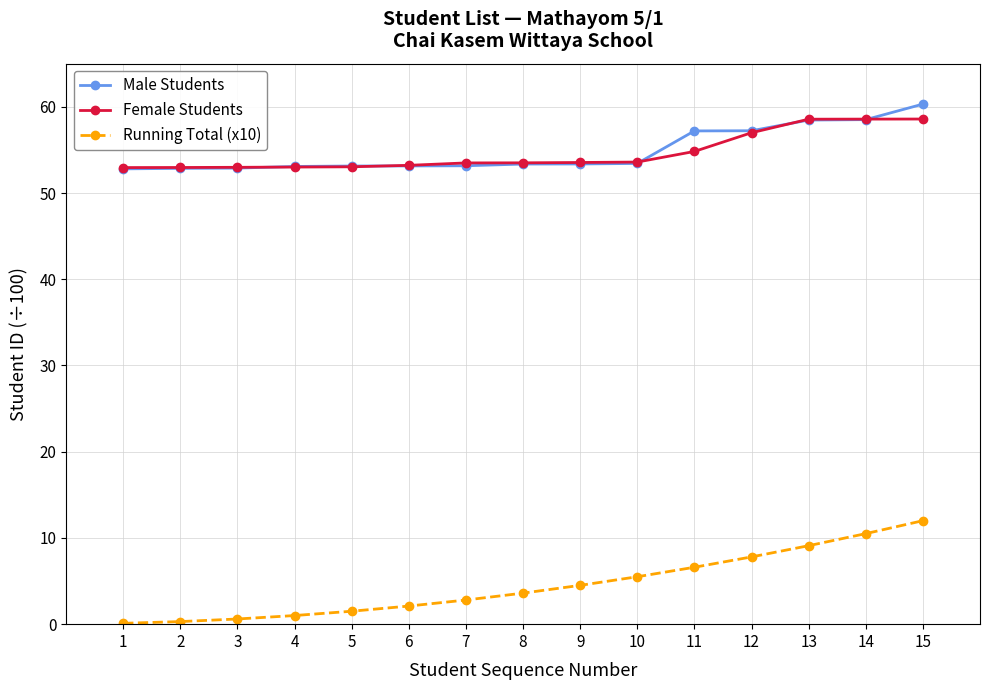

What is the value of the Male Students point at the 3rd from the left?

52.9